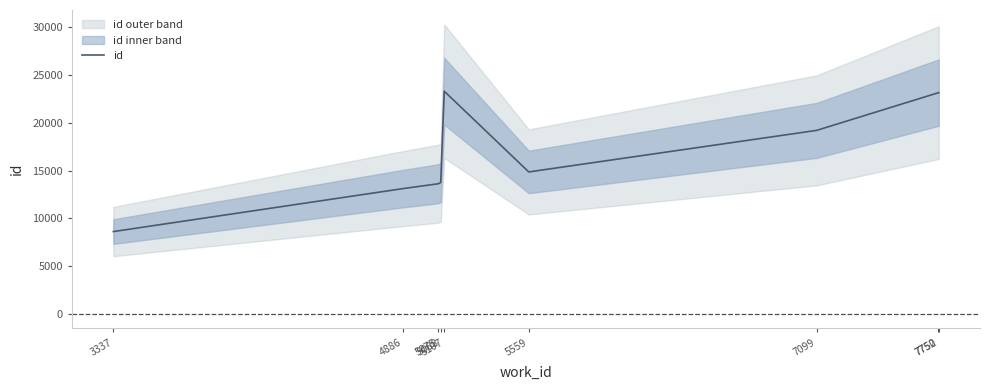

List the labels in order of value, largest first.

5107, 7752, 7750, 7099, 5559, 5088, 5075, 4886, 3337